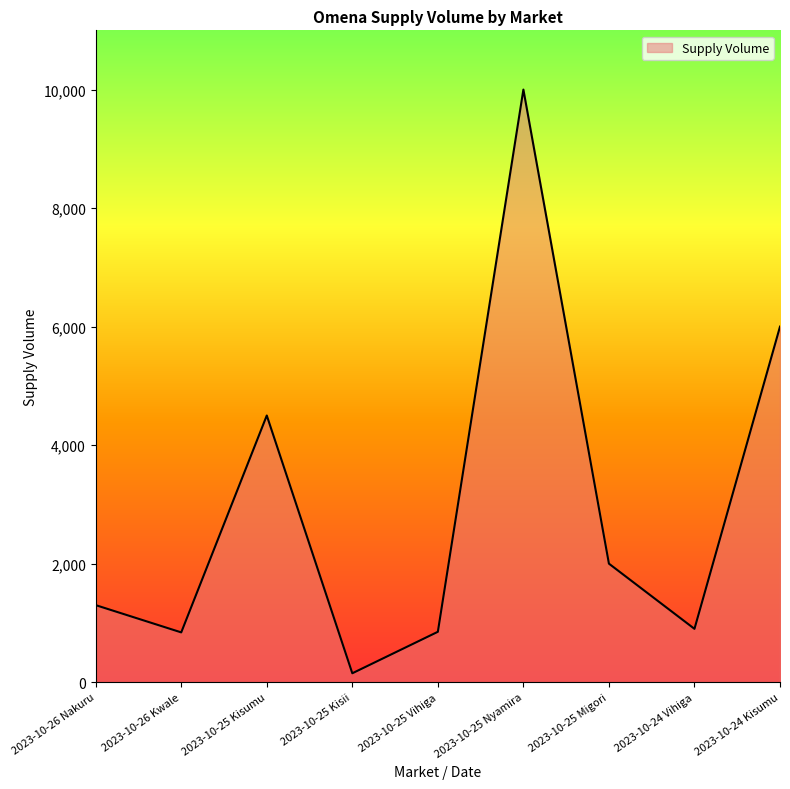

Which has a higher value, 2023-10-24 Kisumu or 2023-10-24 Vihiga?

2023-10-24 Kisumu